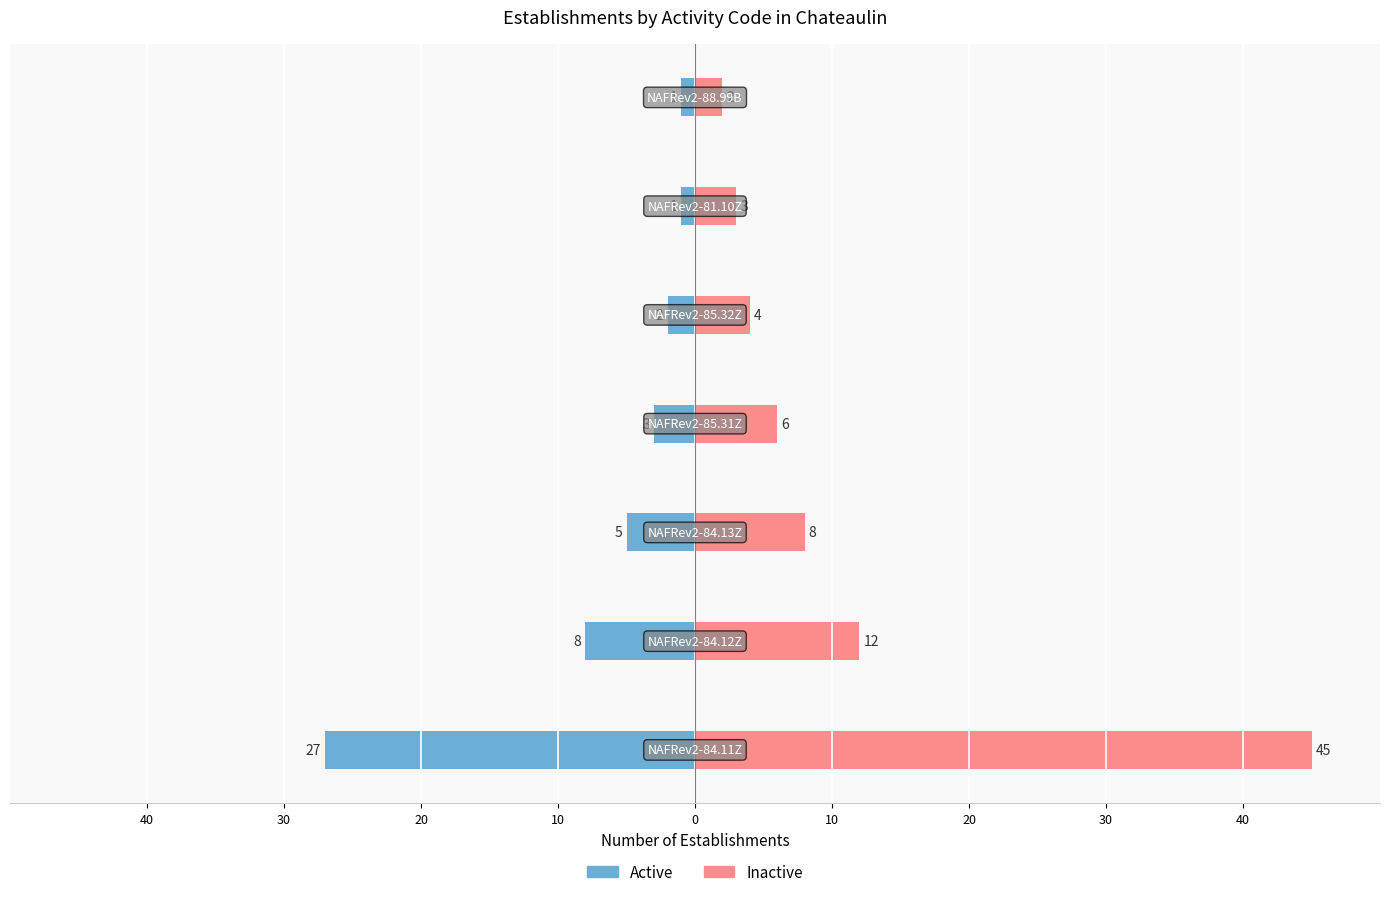

What are all the series names shown in the legend?

Active, Inactive